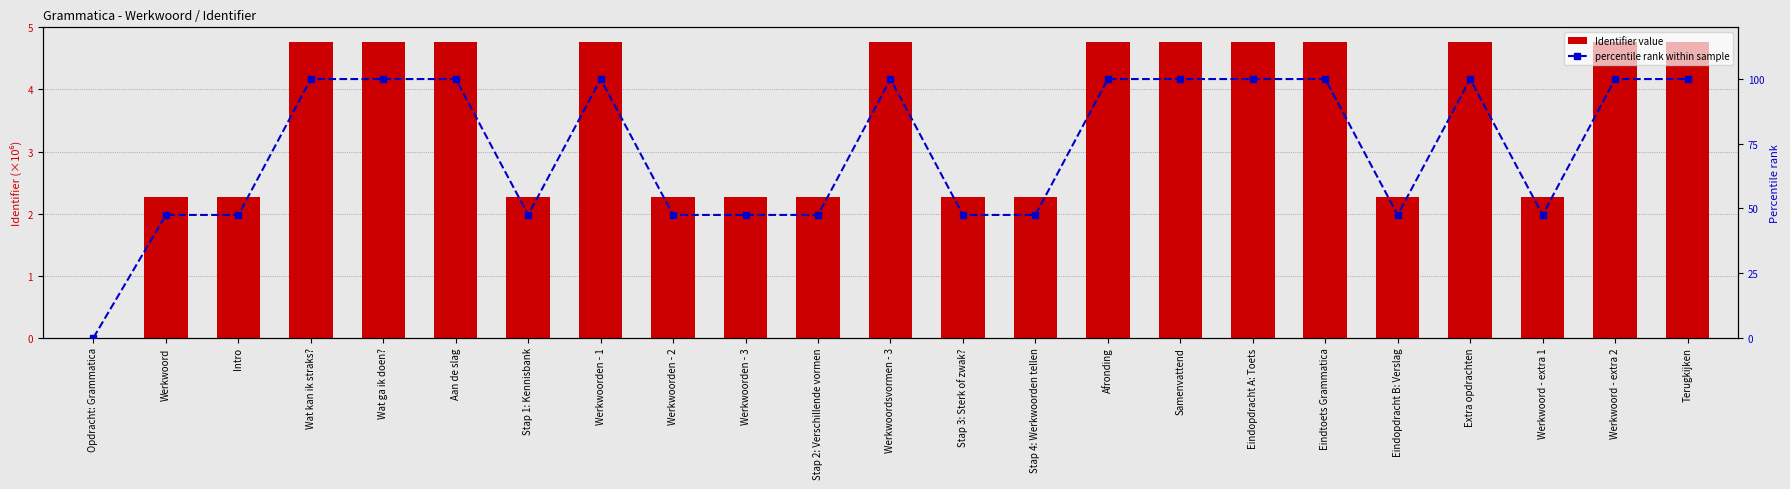

Is it true that percentile rank within sample equals 100.0 at Wat ga ik doen??

True